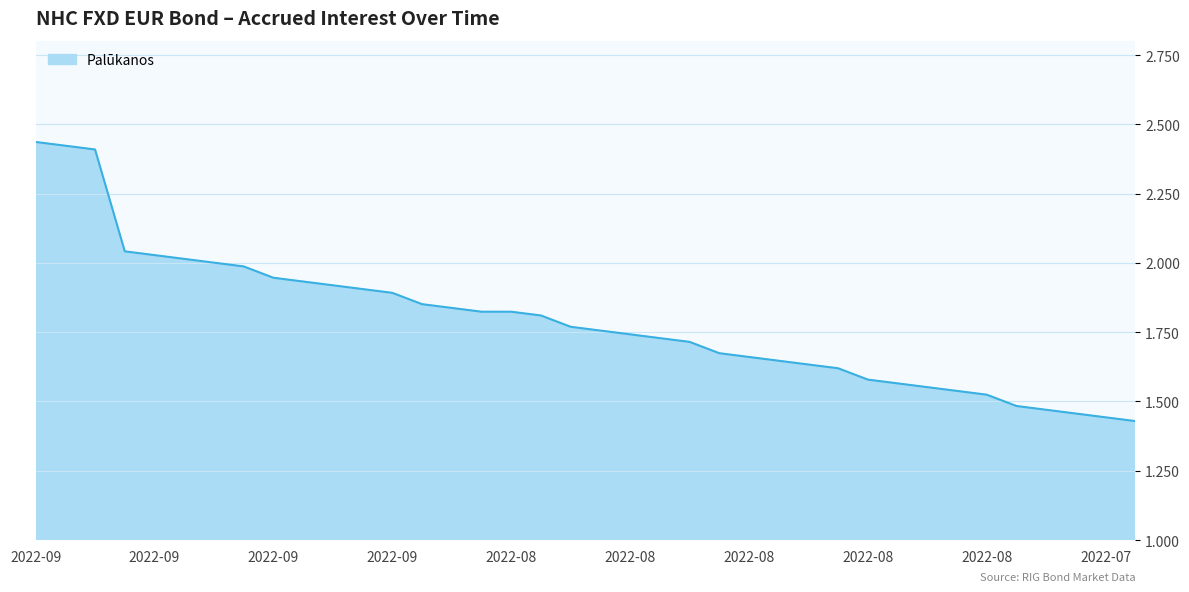

What is the difference between the maximum and minimum values?

1.0